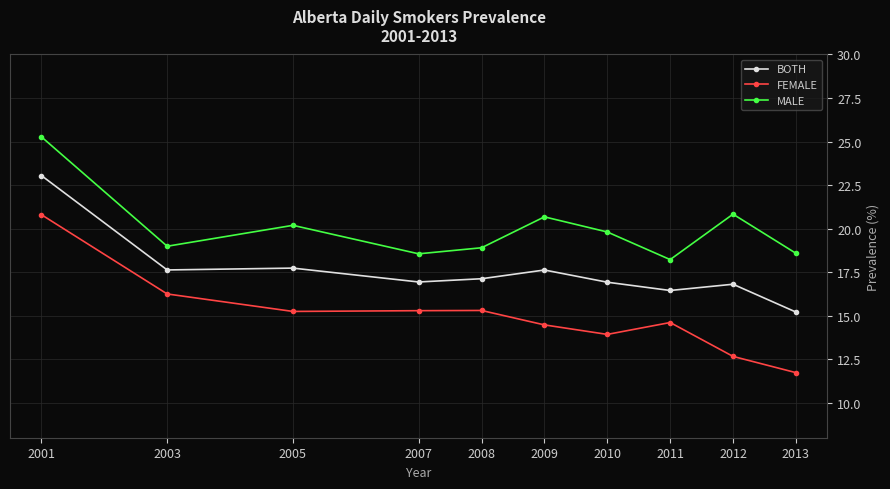

List the series in order of their overall mean, lowest first.

FEMALE, BOTH, MALE